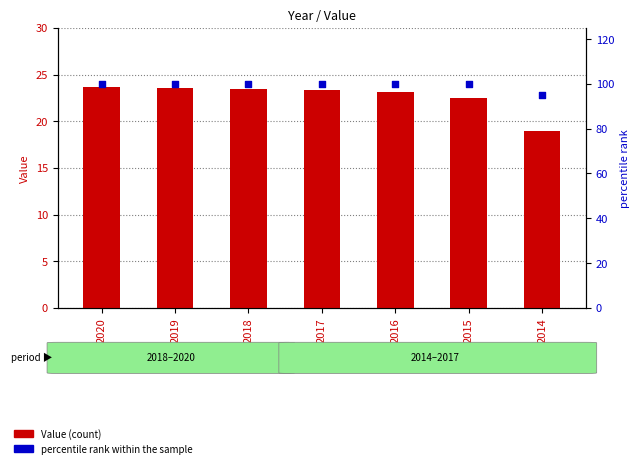

Which series reaches the maximum Y coordinate?

percentile rank within the sample